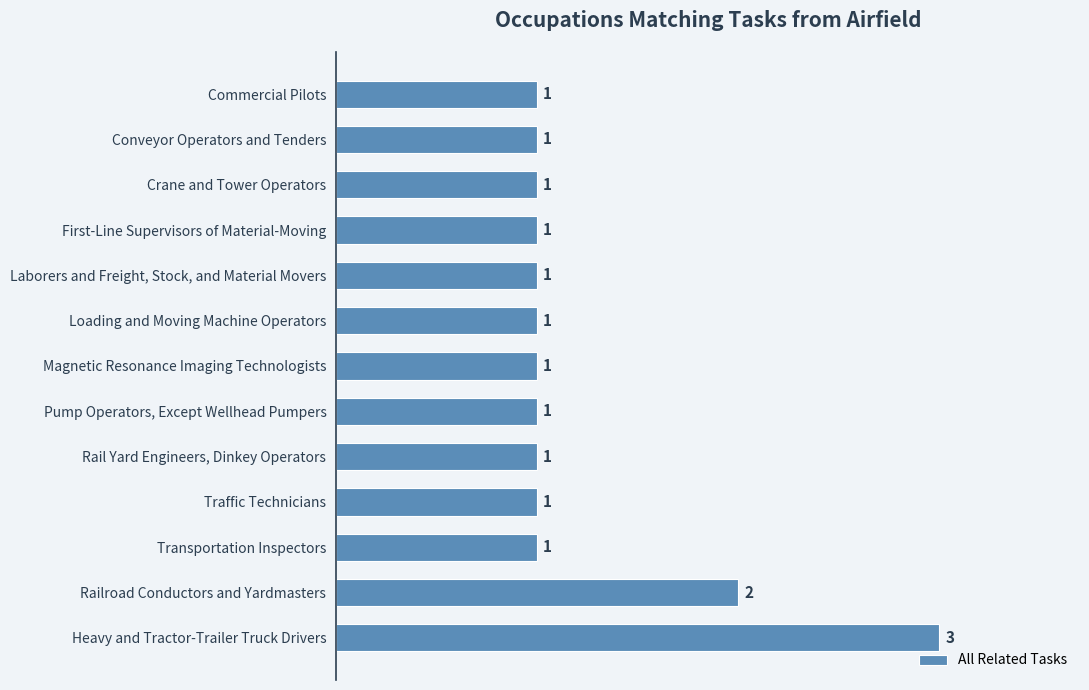

What is the sum of all values?

16